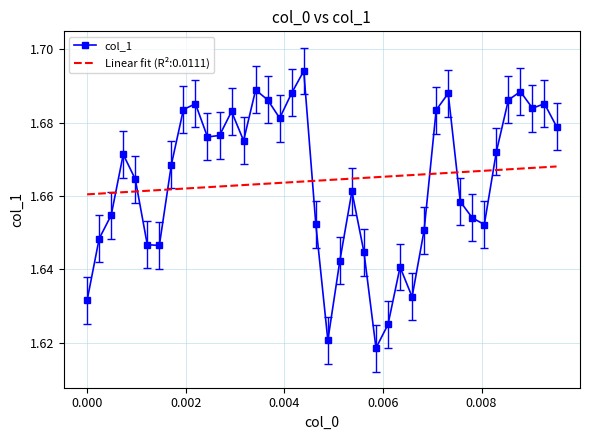

Which series has the largest range (max minus min)?

col_1